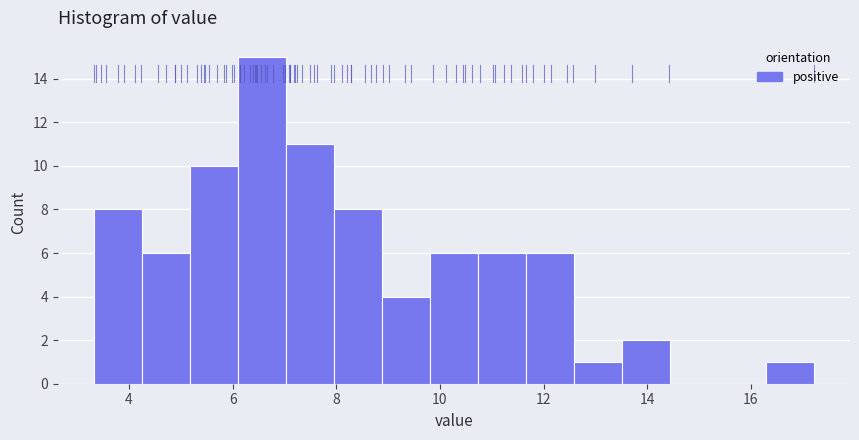

Reading left to right, list every bar in this chart as the range it spans on the x-axis followed by its height. Neither the bar edges nor the heights are printed on the chart, so give them approximately, as read against the axes.

3.4 to 4.2: 8
4.2 to 5.2: 6
5.2 to 6.2: 10
6.2 to 7.0: 15
7.0 to 8.0: 11
8.0 to 8.8: 8
8.8 to 9.8: 4
9.8 to 10.8: 6
10.8 to 11.6: 6
11.6 to 12.6: 6
12.6 to 13.6: 1
13.6 to 14.4: 2
14.4 to 15.4: 0
15.4 to 16.2: 0
16.2 to 17.2: 1